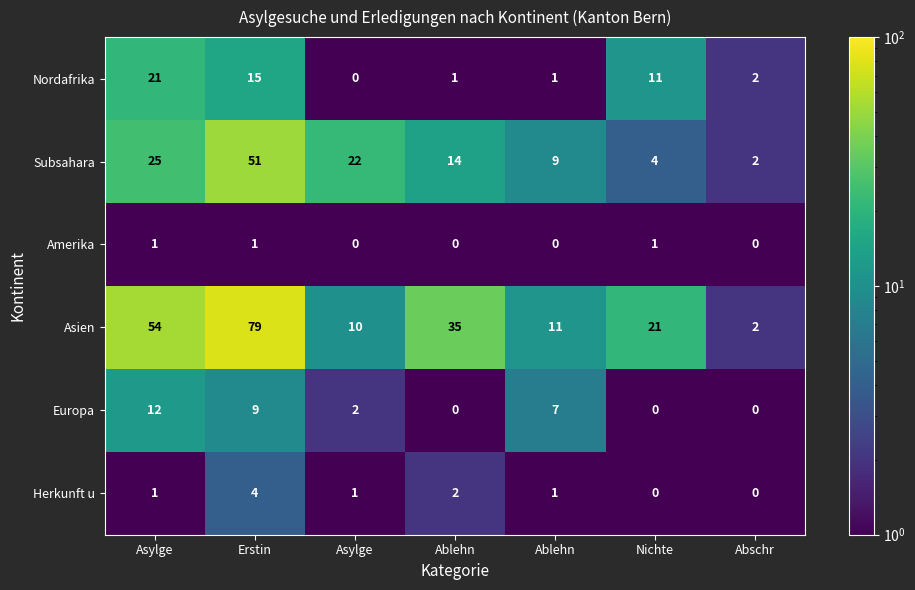

How many data points does each series have?

7